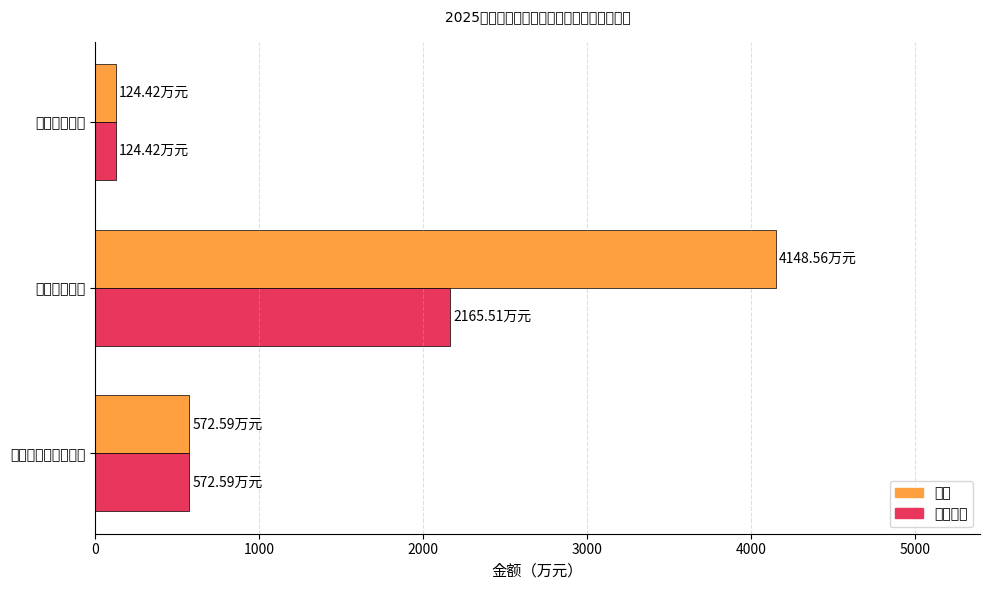

What is the highest value of the 总计 series?

4148.6